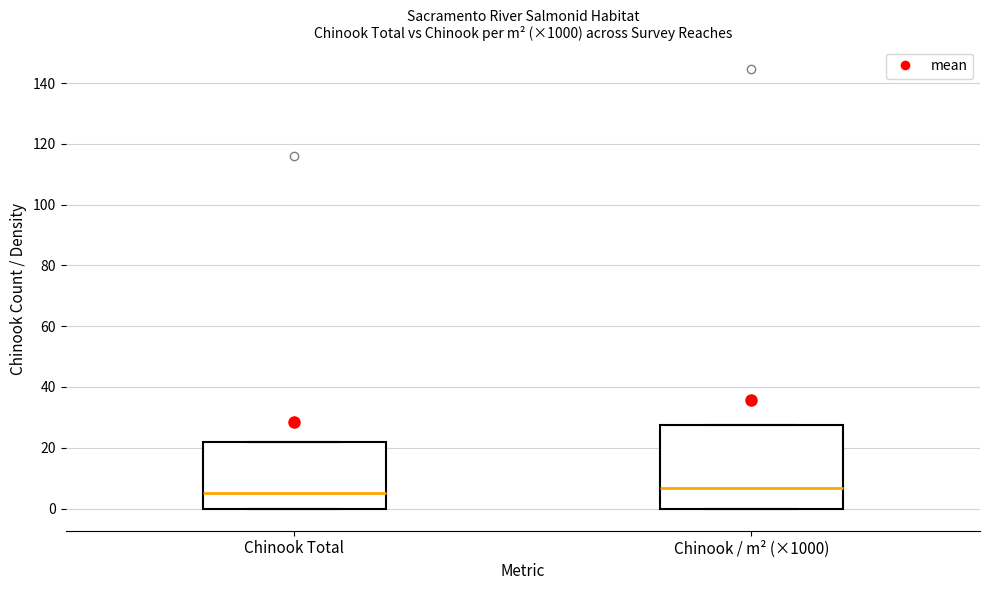

Where is the lower edge of the box for Chinook Total on the y-axis? The values are not printed on the chart, so give them approximately, as read against the axis.

0